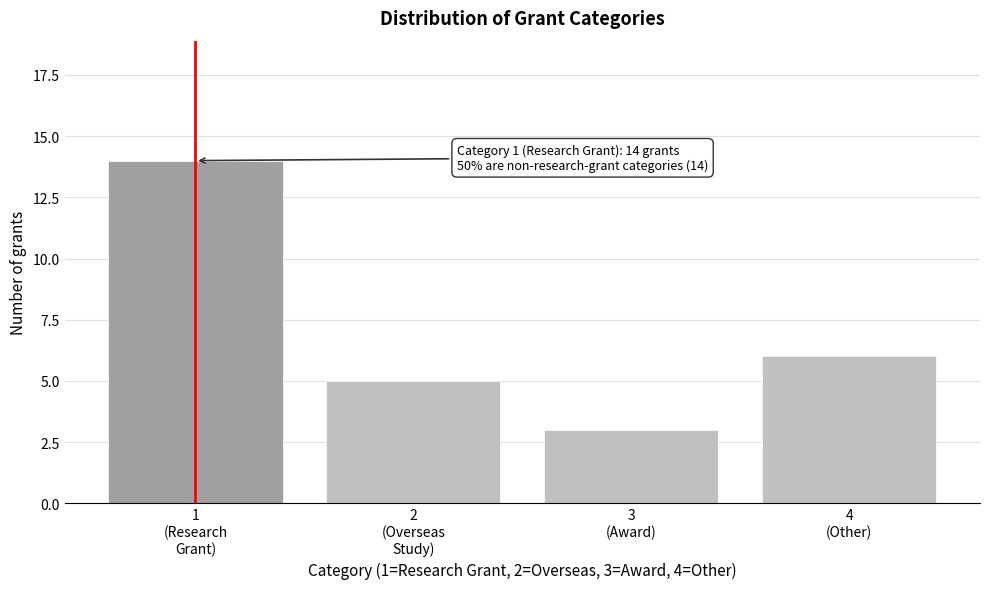

Reading left to right, list all the values displayed in this chart.

14	5	3	6